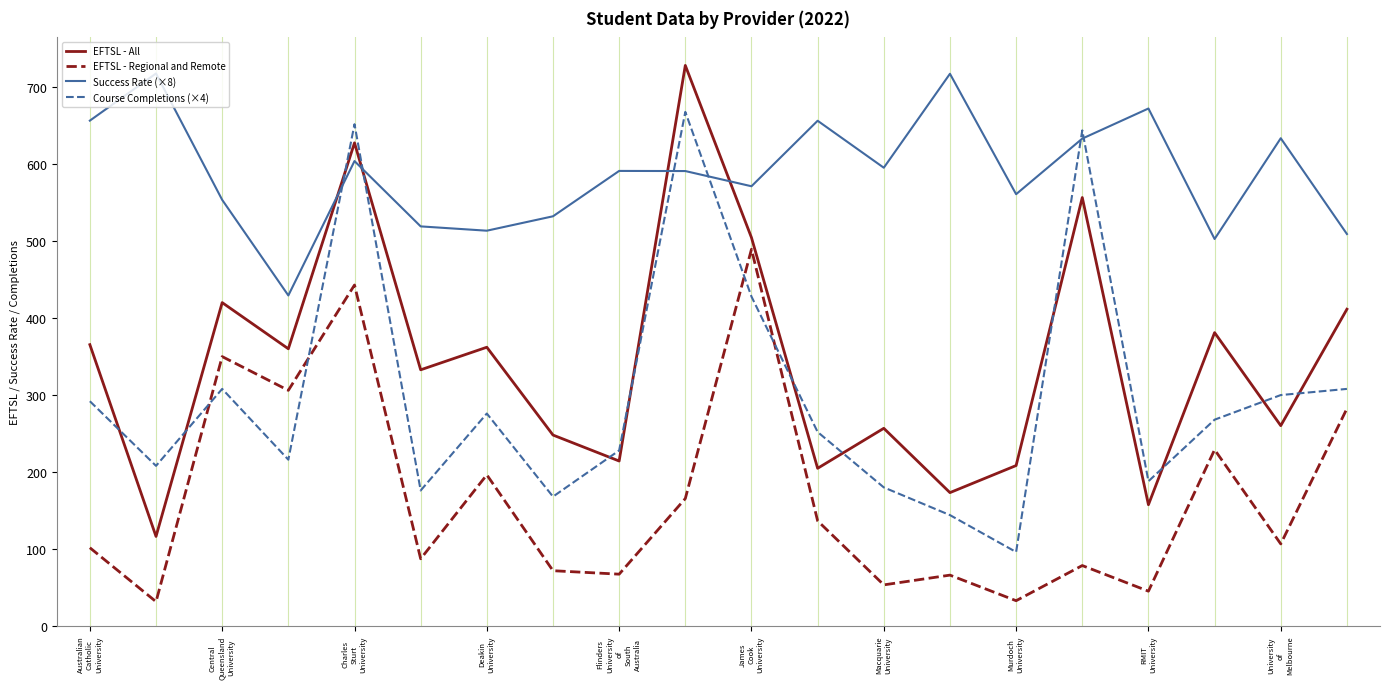

What is the difference between the maximum and minimum values in the EFTSL - All series?

612.1